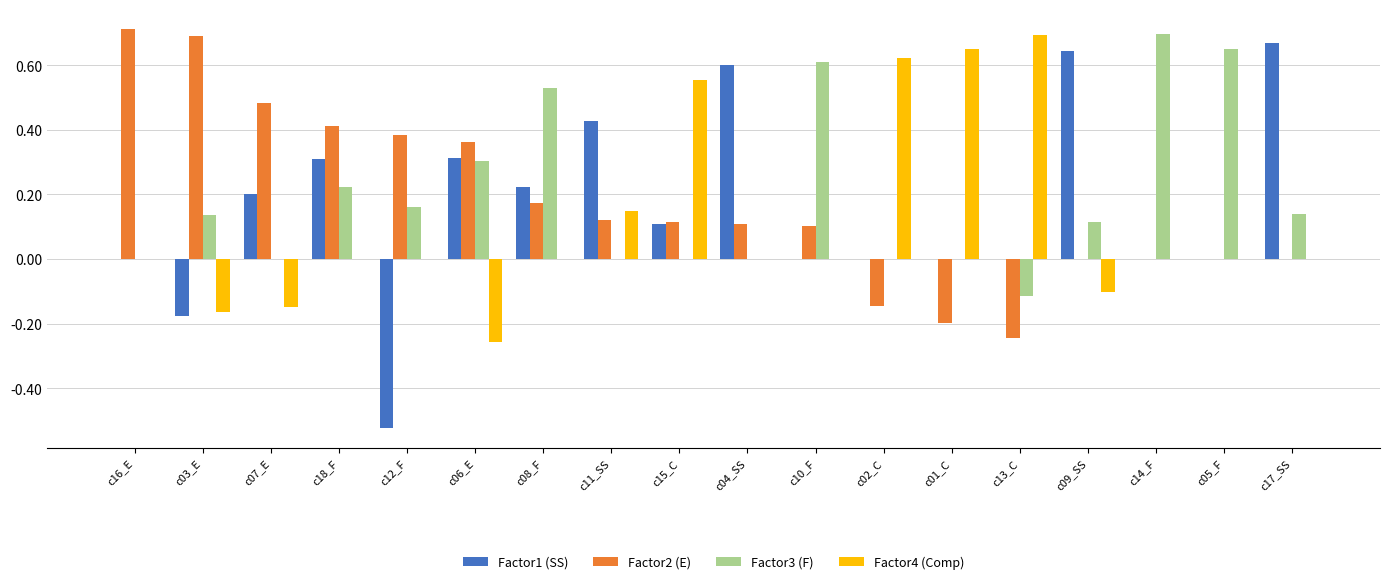

At which label does Factor4 (Comp) reach its peak?

c13_C